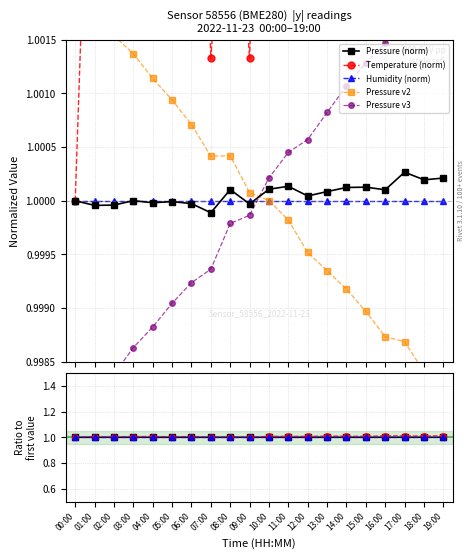

Which series has the largest total across all categories?

Temperature (norm)